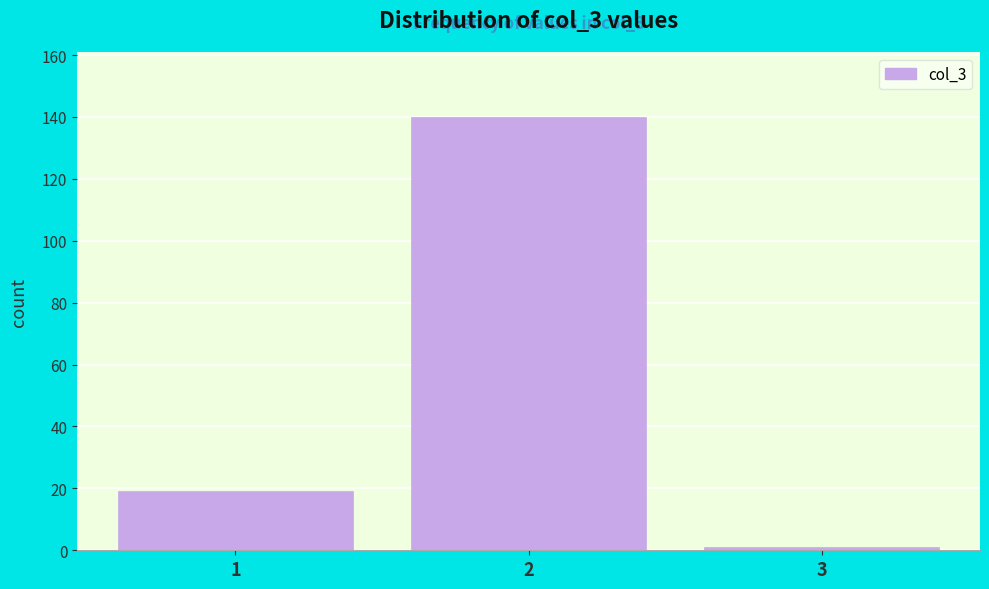

Reading left to right, extract all data points from this chart.

1=19	2=140	3=1